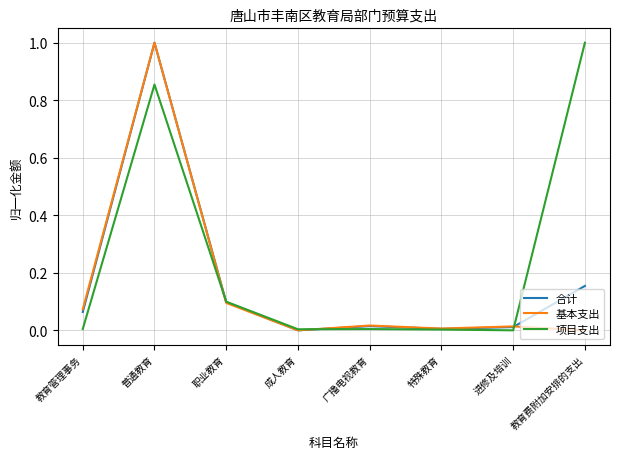

Is it true that 项目支出 equals 0.0 at 广播电视教育?

True